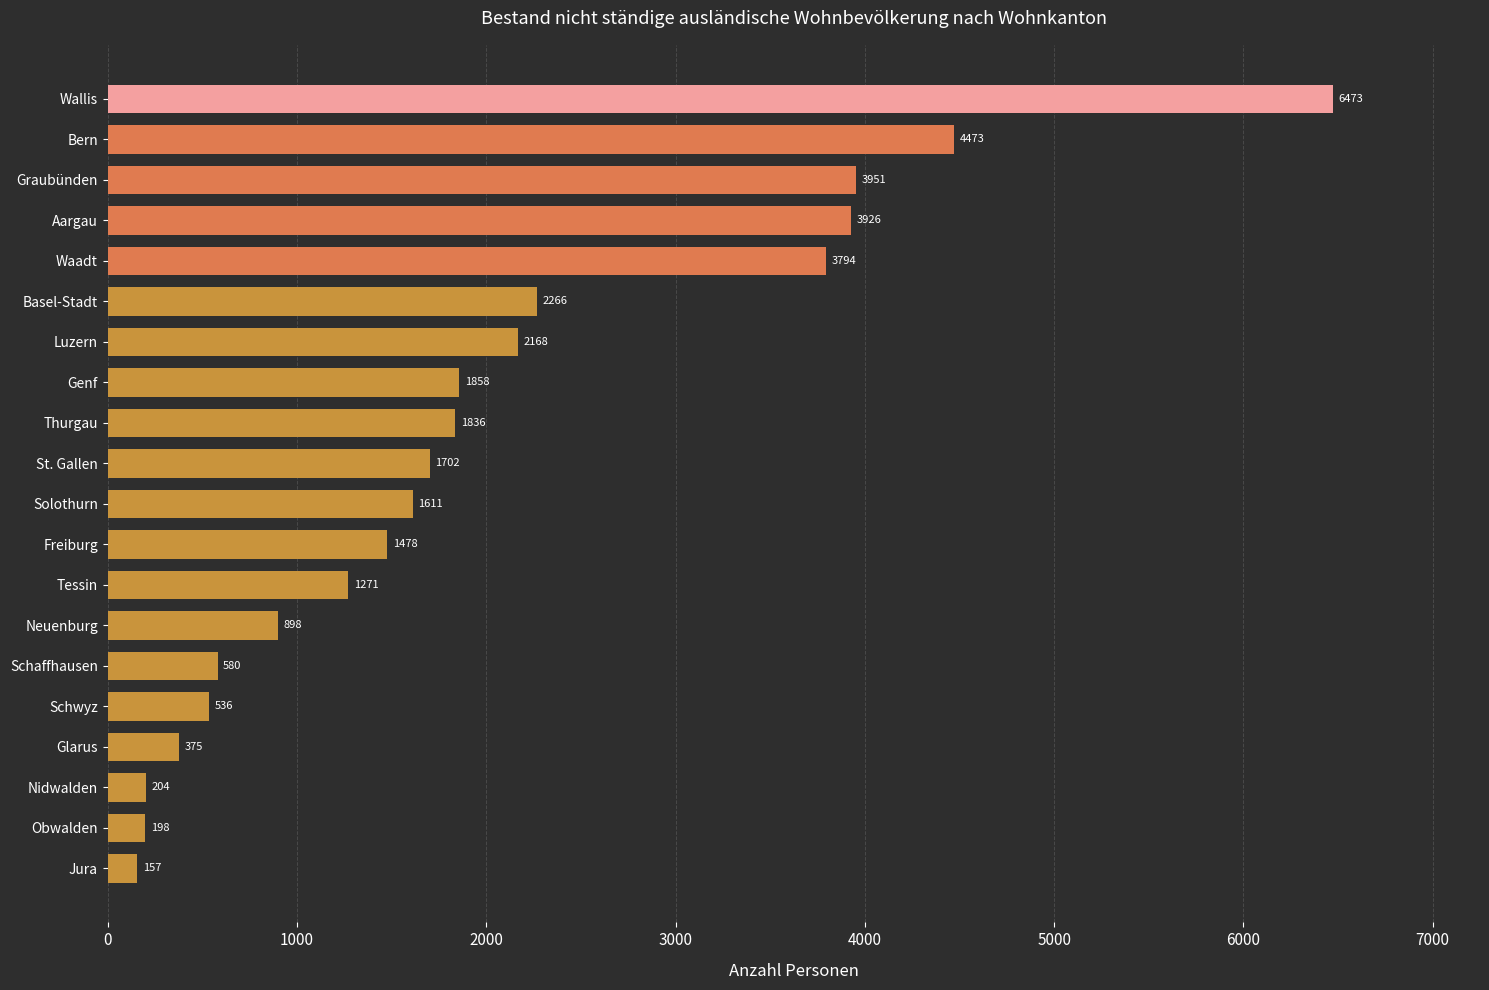

Count the number of categories in the chart.

20